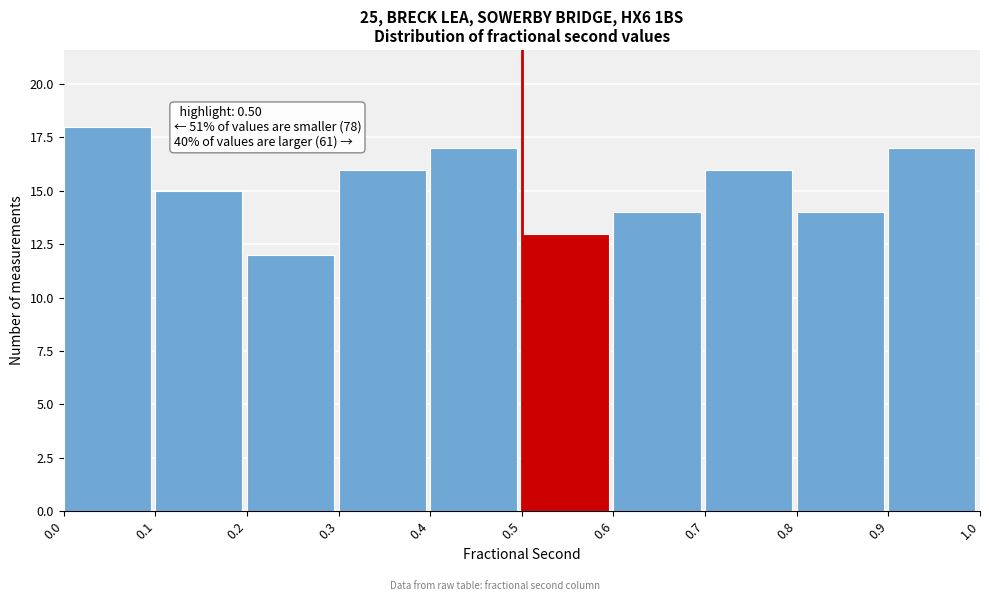

Which range on the x-axis has the tallest bar?

0.0 to 0.1